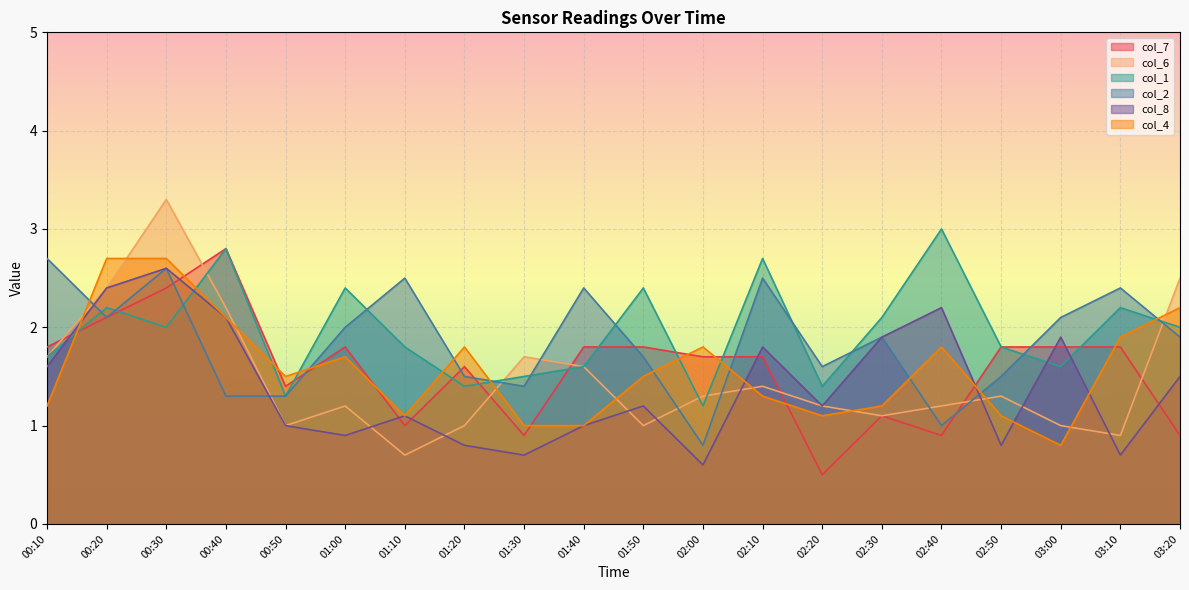

Which series has the widest spread of values?

col_6